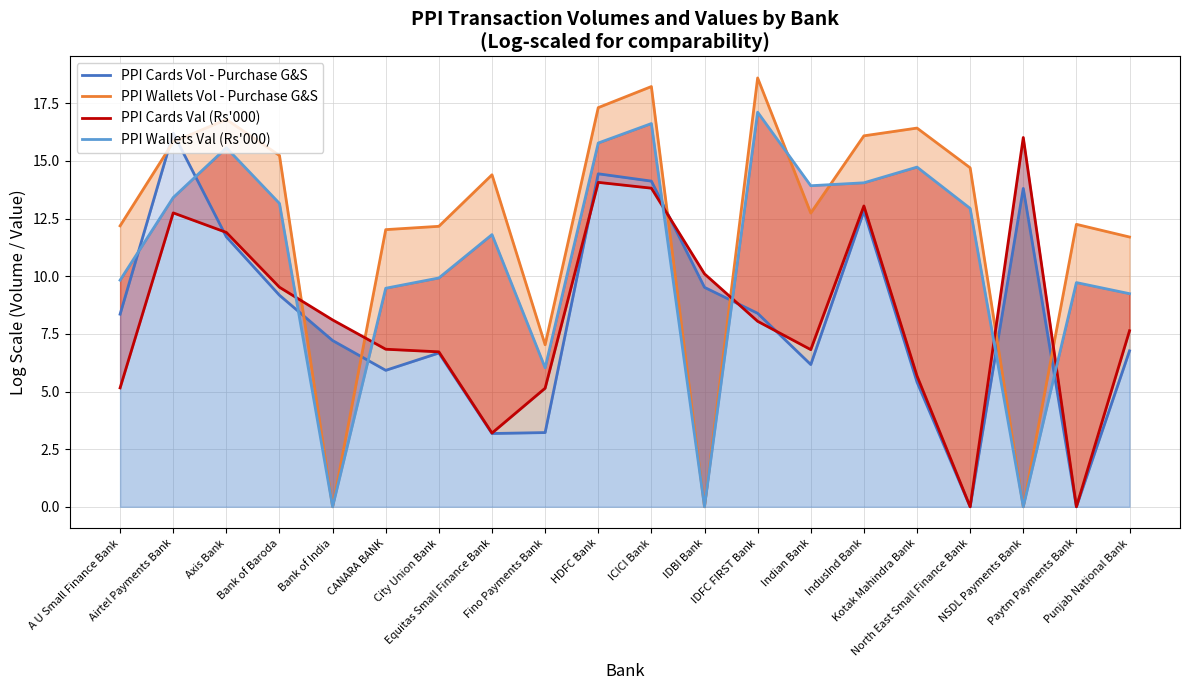

List the labels in order of PPI Wallets Val (Rs'000) value, smallest first.

Bank of India, IDBI Bank, NSDL Payments Bank, Fino Payments Bank, Punjab National Bank, CANARA BANK, Paytm Payments Bank, A U Small Finance Bank, City Union Bank, Equitas Small Finance Bank, North East Small Finance Bank, Bank of Baroda, Airtel Payments Bank, Indian Bank, IndusInd Bank, Kotak Mahindra Bank, Axis Bank, HDFC Bank, ICICI Bank, IDFC FIRST Bank